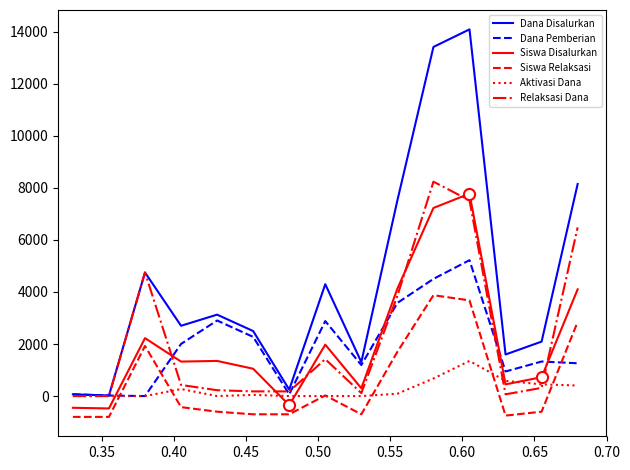

What is the difference between the maximum and minimum values in the Relaksasi Dana series?

8235.0